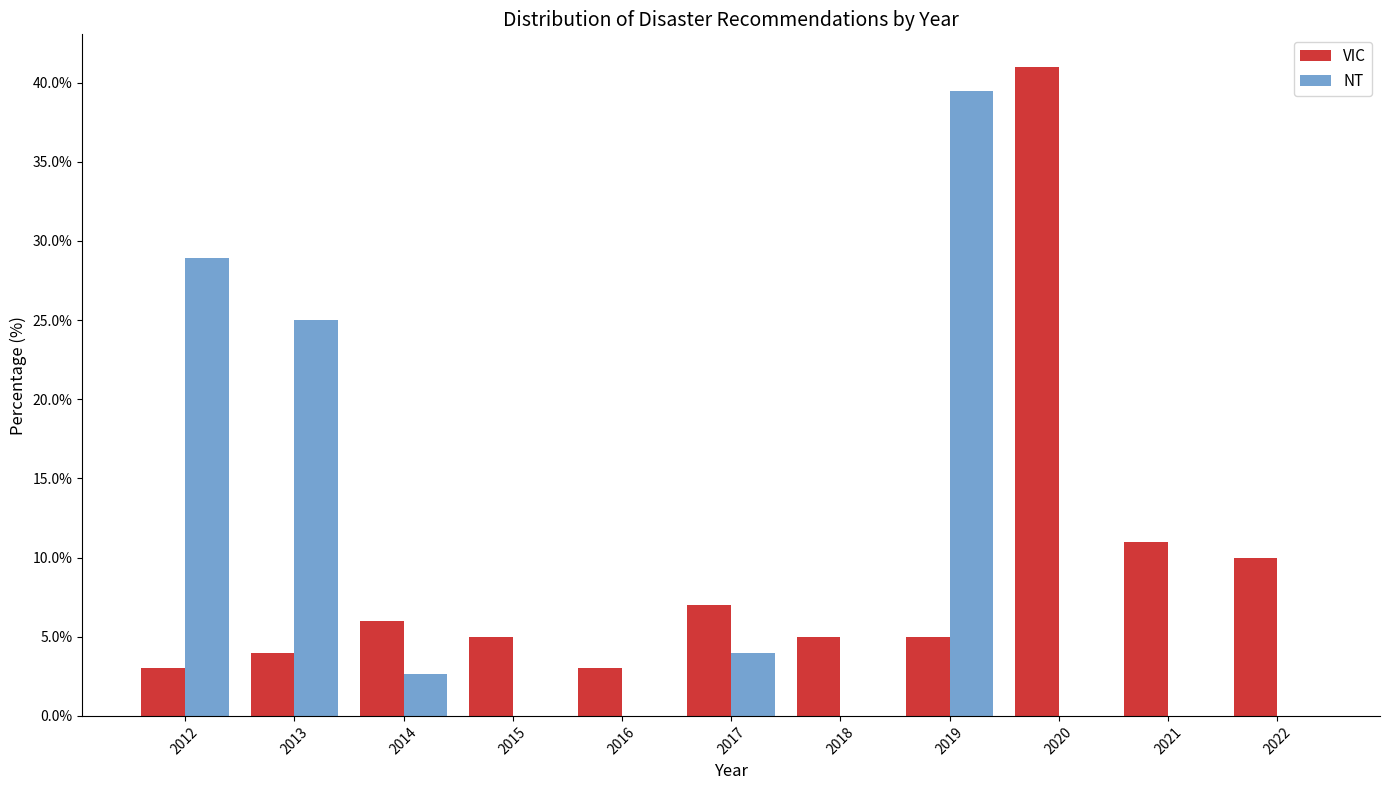

What is the height of the VIC bar covering 2017.5 to 2018.5 on the x-axis? The values are not printed on the chart, so give them approximately, as read against the axis.

5.0